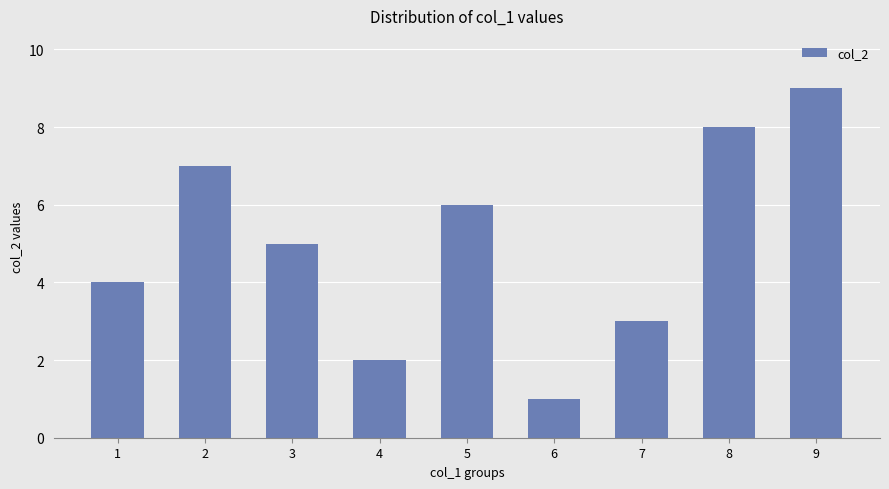

Where is the data nearest to the value 5?

3